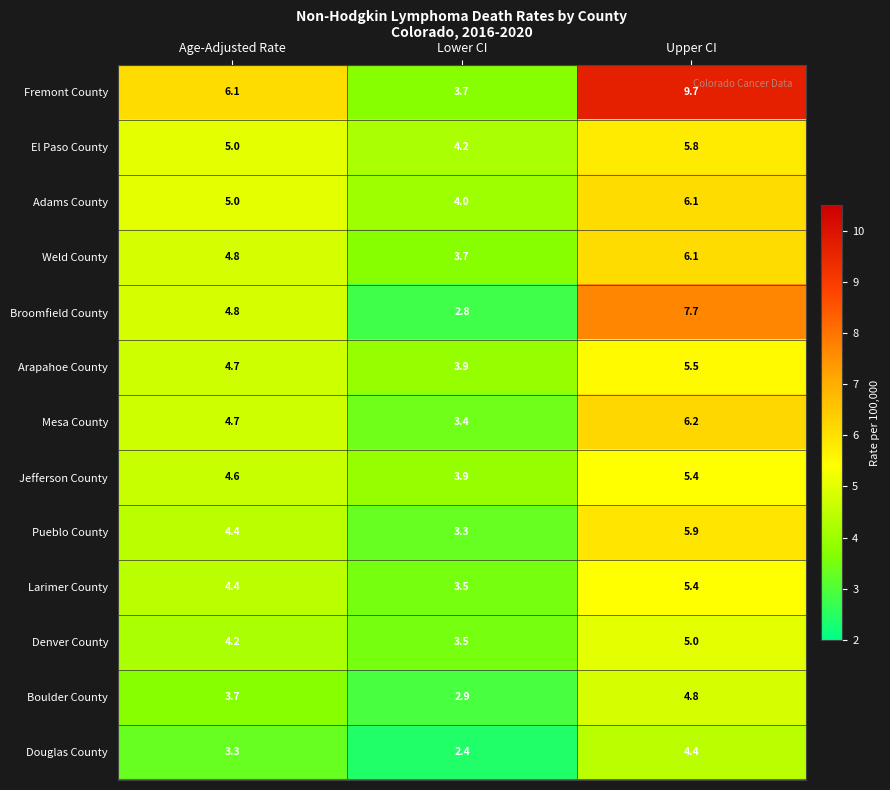

What is the approximate value of El Paso County at Upper CI?

5.8